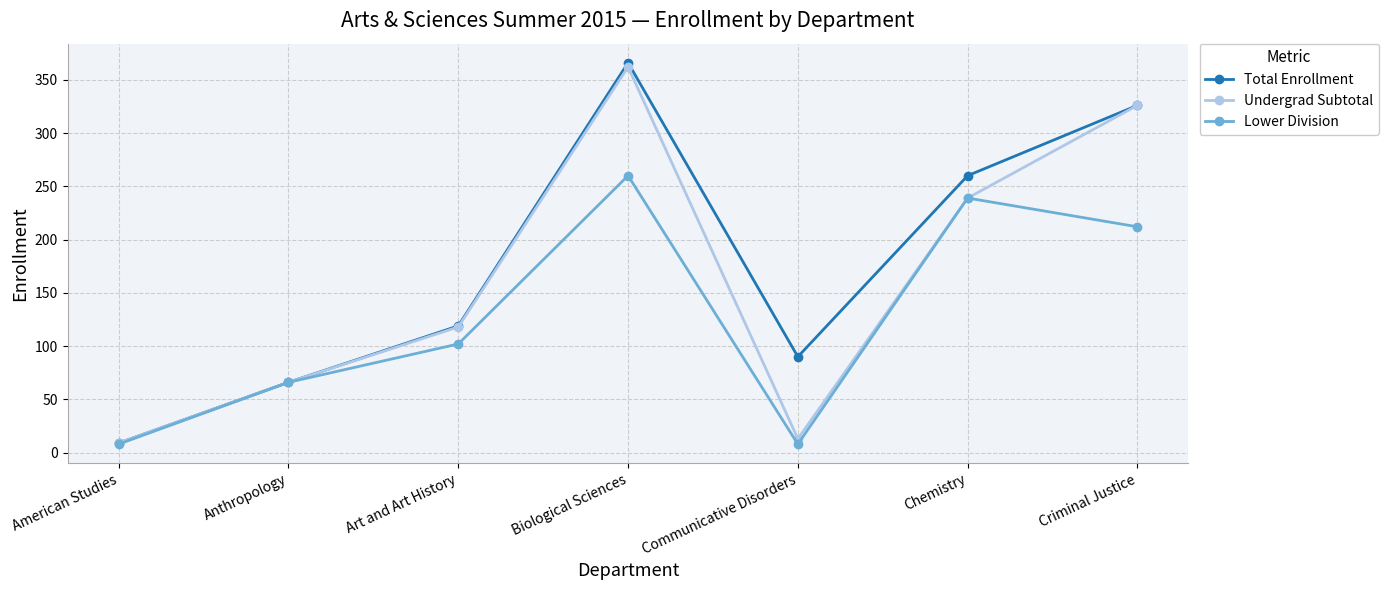

How many data points in Total Enrollment are less than 119?

3